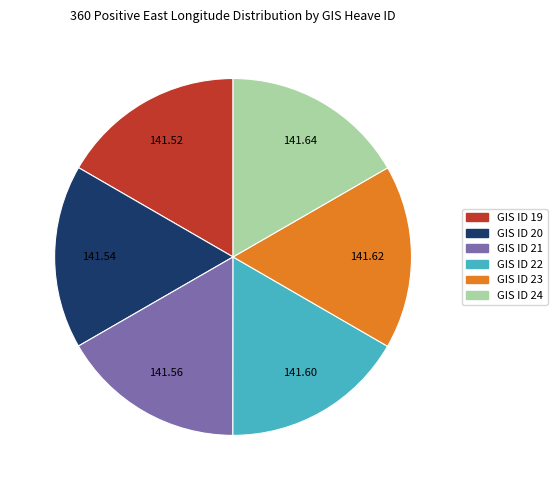

Does any single category account for the majority?

No